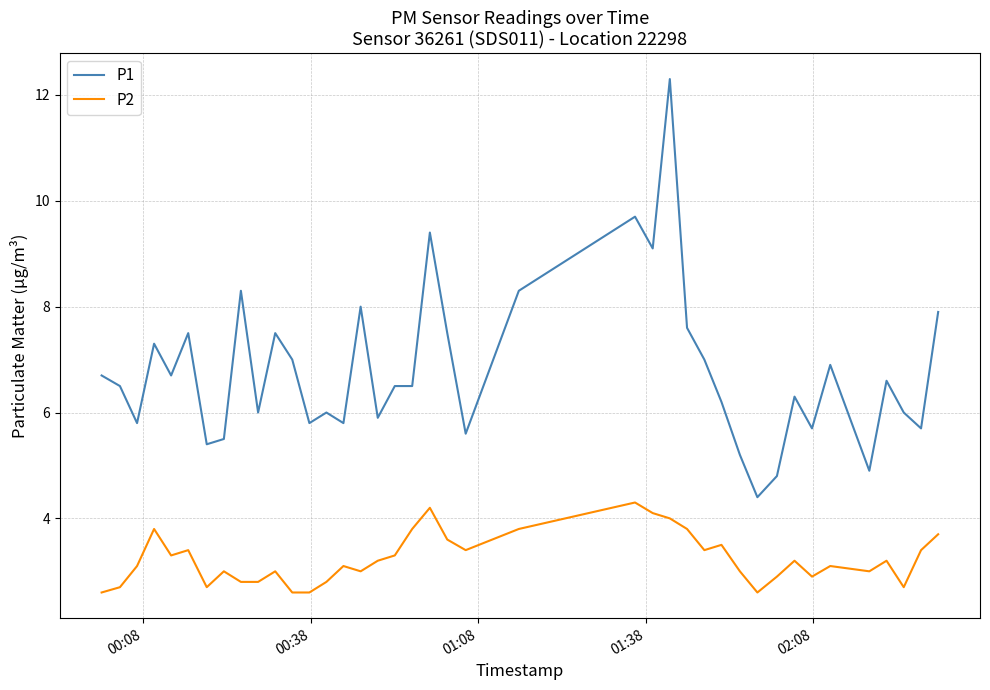

True or false: P2 and P1 intersect in this chart.

False